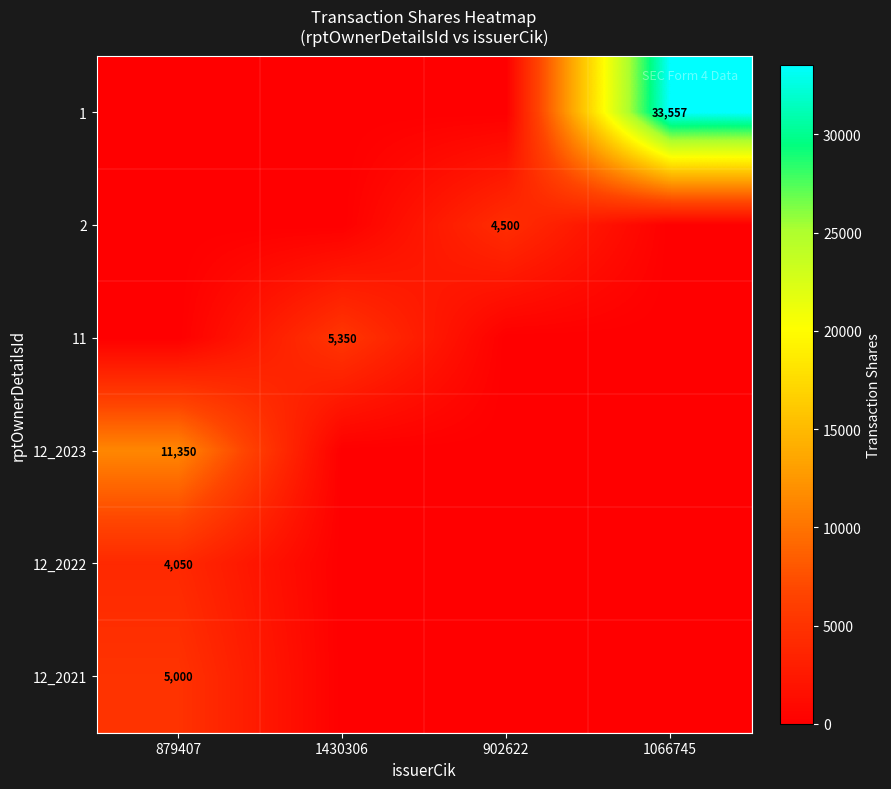

The 12_2022 series shows 4050 at 879407. True or false?

True